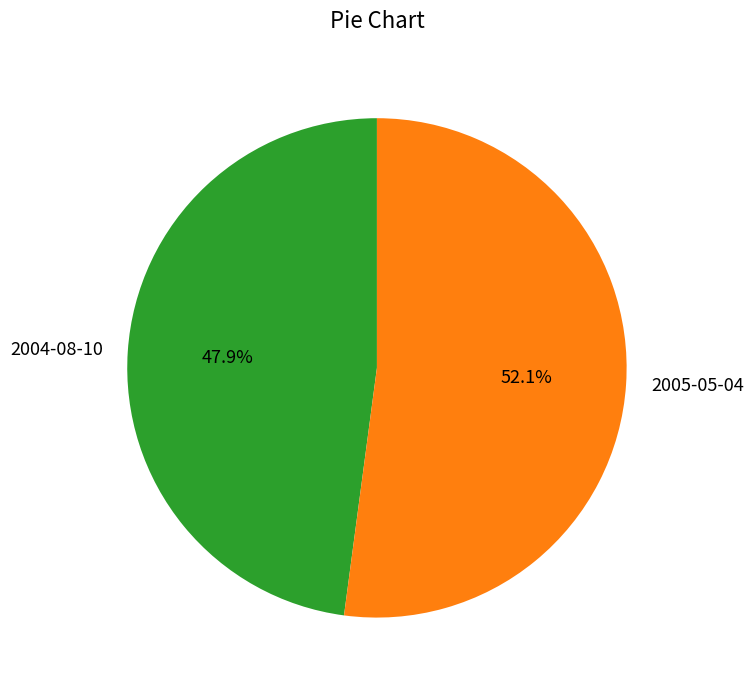

Rank the categories by value from lowest to highest.

2004-08-10, 2005-05-04